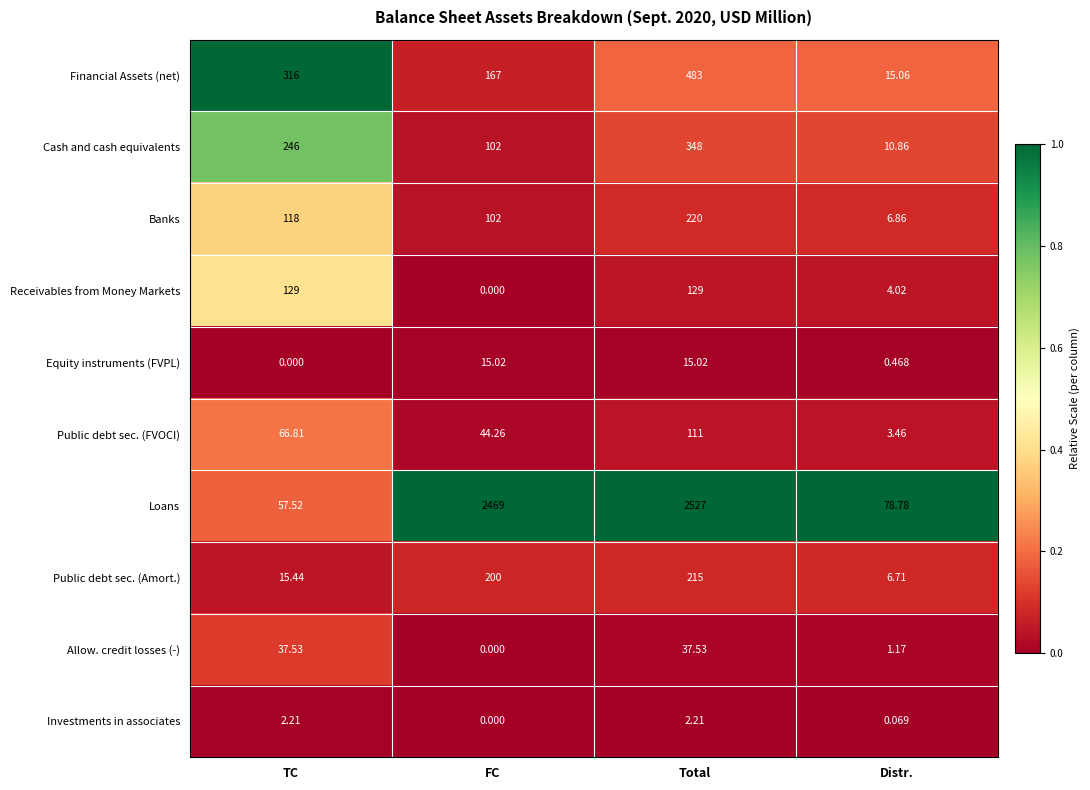

What is the total value across all series at TC?

988.5